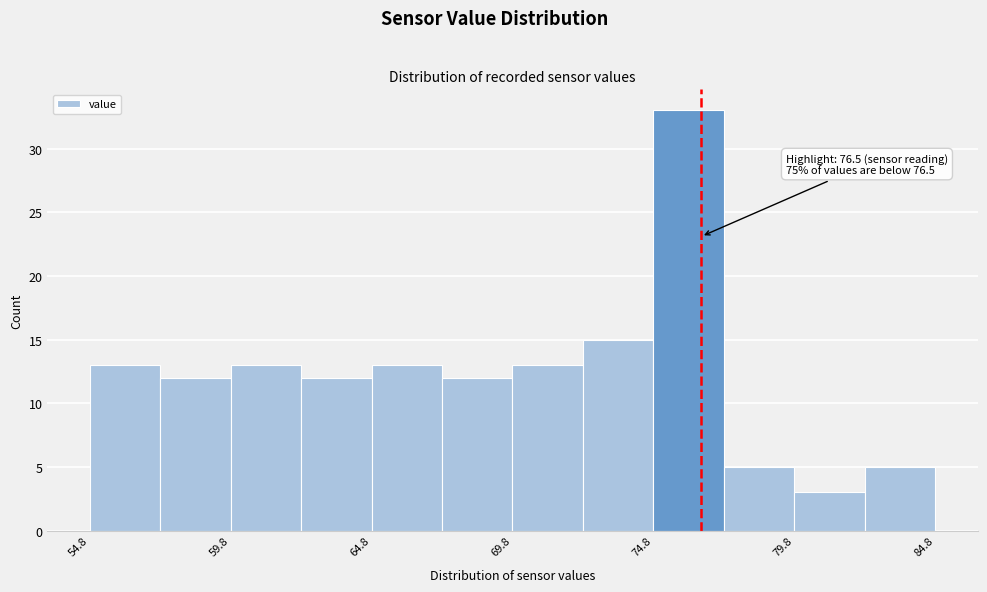

Which range on the x-axis has the tallest bar?

74.8 to 77.3